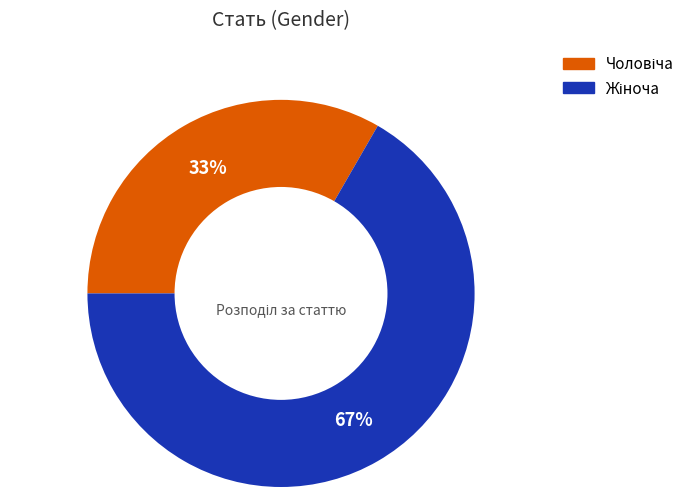

To the nearest percent, what is the average slice percentage?

50%